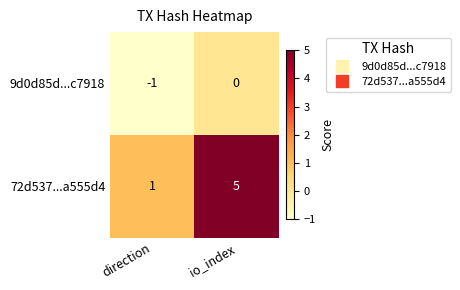

At which category is the sum across all series the highest?

io_index